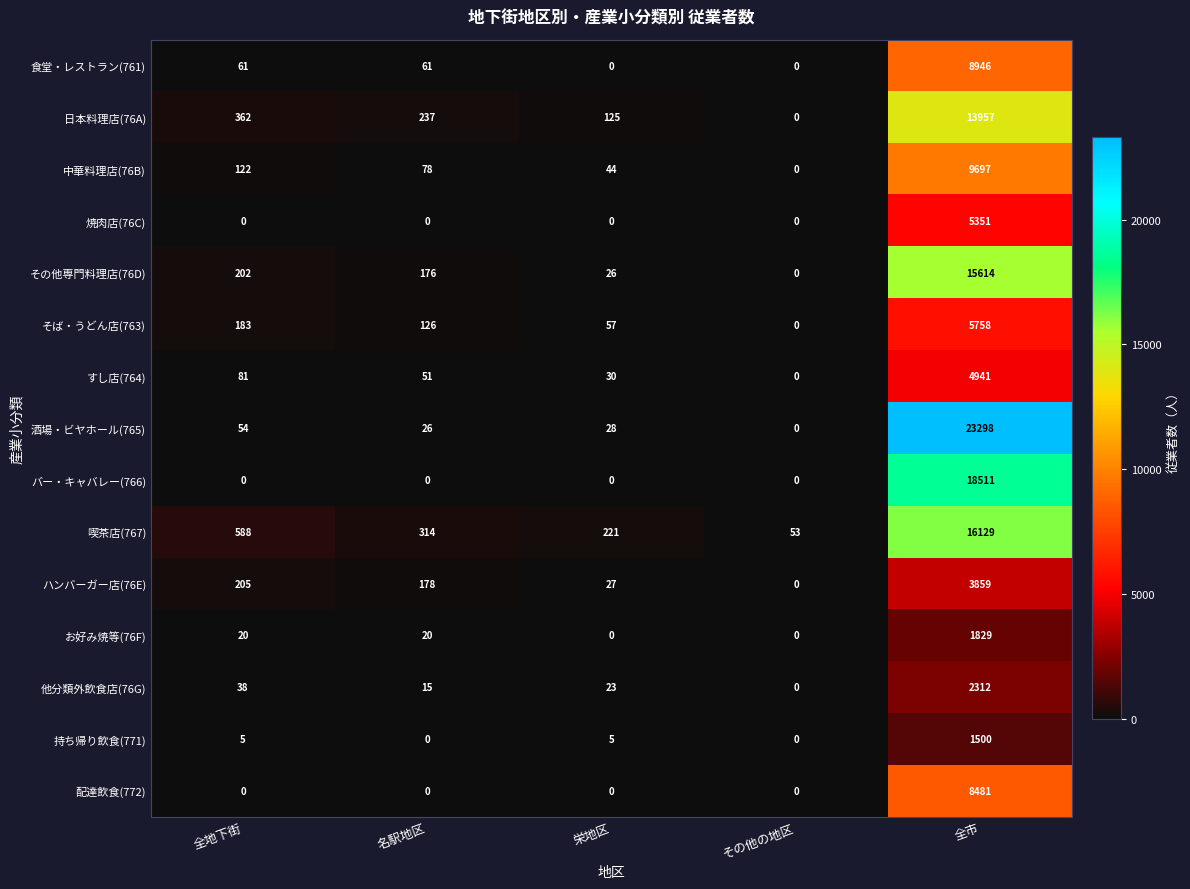

What is the average value of the そば・うどん店(763) series?

1225